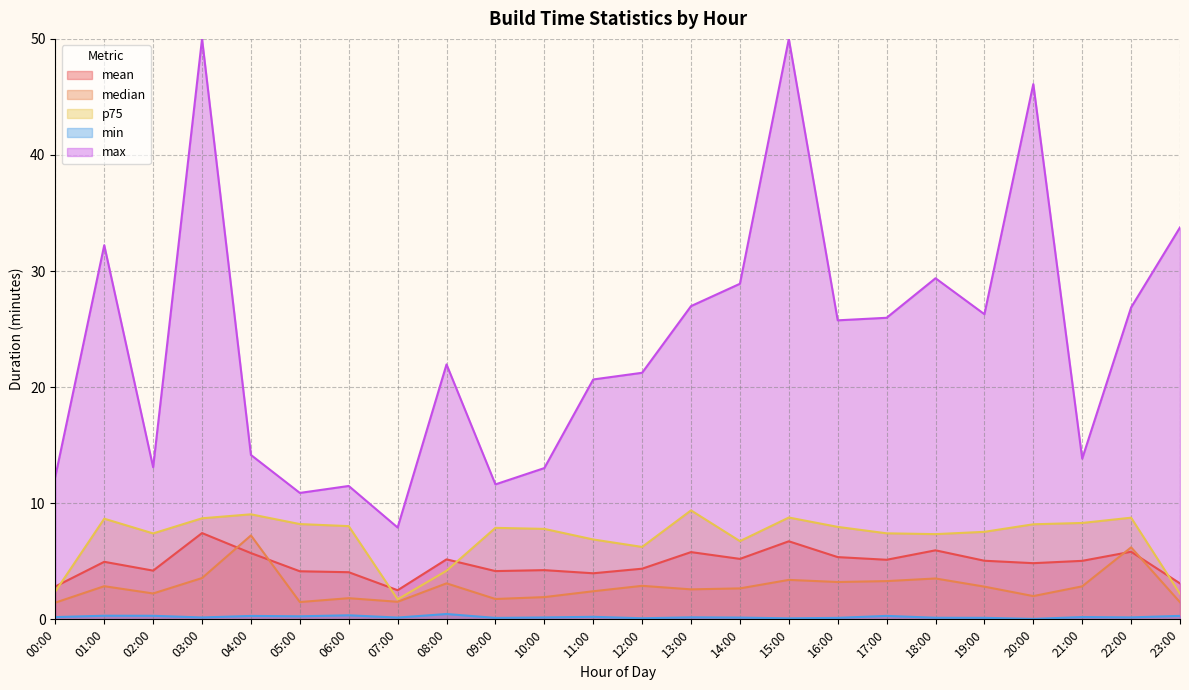

The mean series shows 5.7 at 04:00. True or false?

True